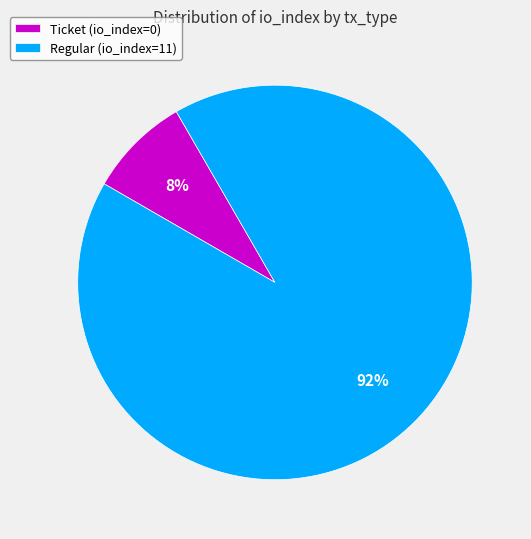

How many slices are in this pie chart?

2